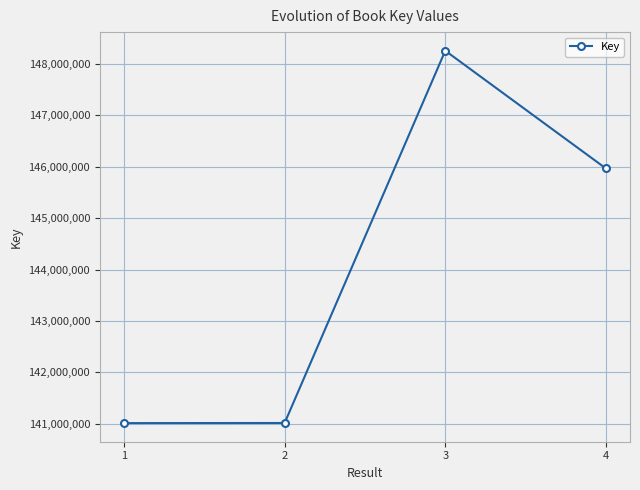

The value at 1 is 41313320. True or false?

False